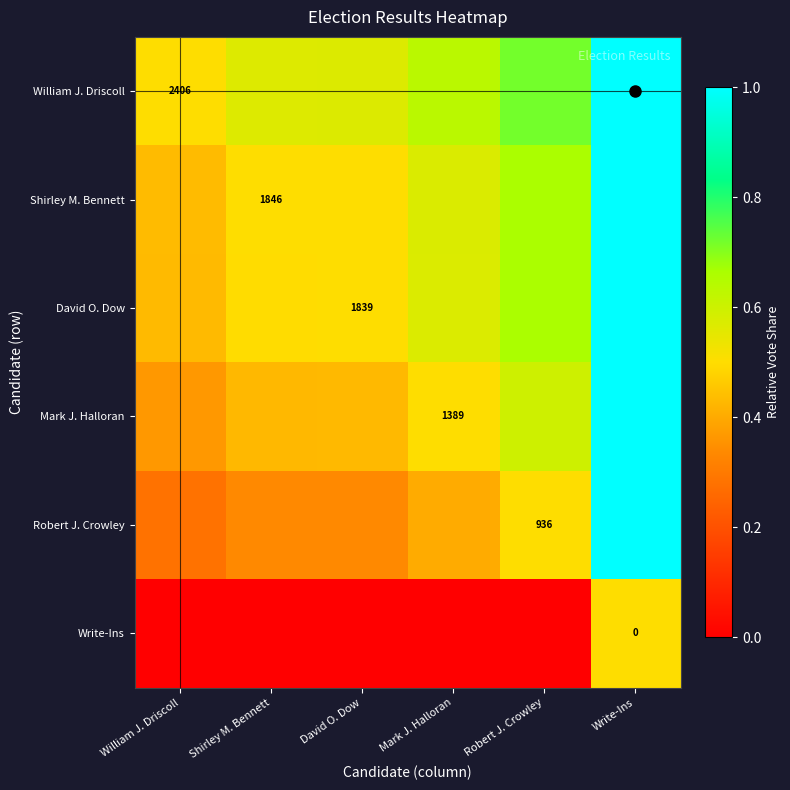

Is it true that David O. Dow equals 1.6 at Write-Ins?

False